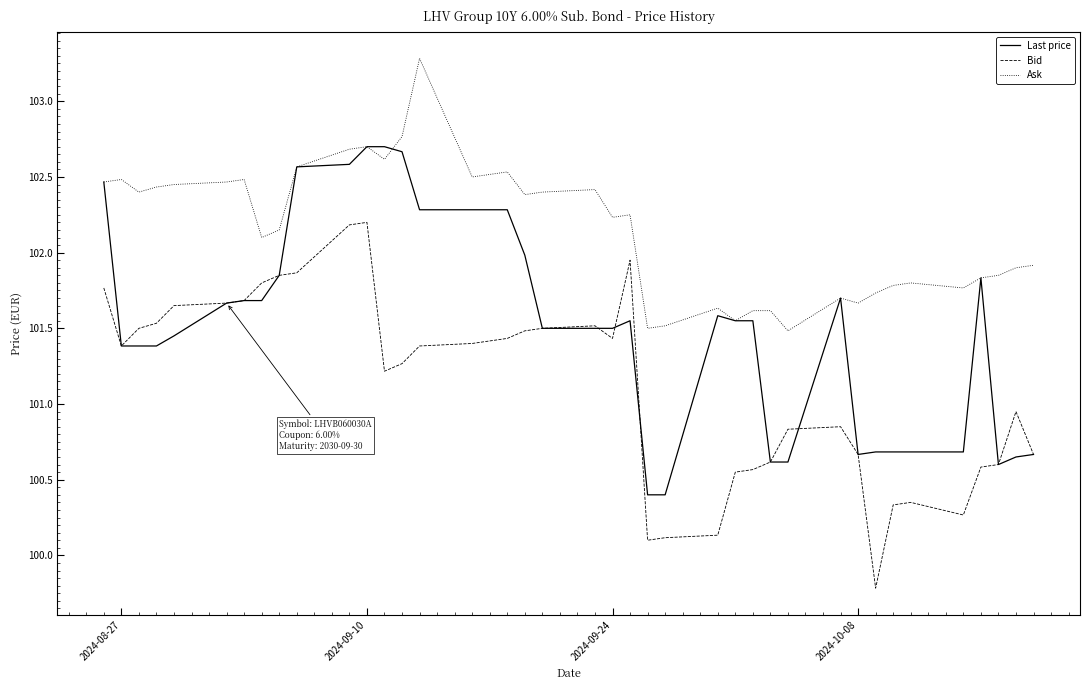

What is the highest value of the Last price series?

102.7